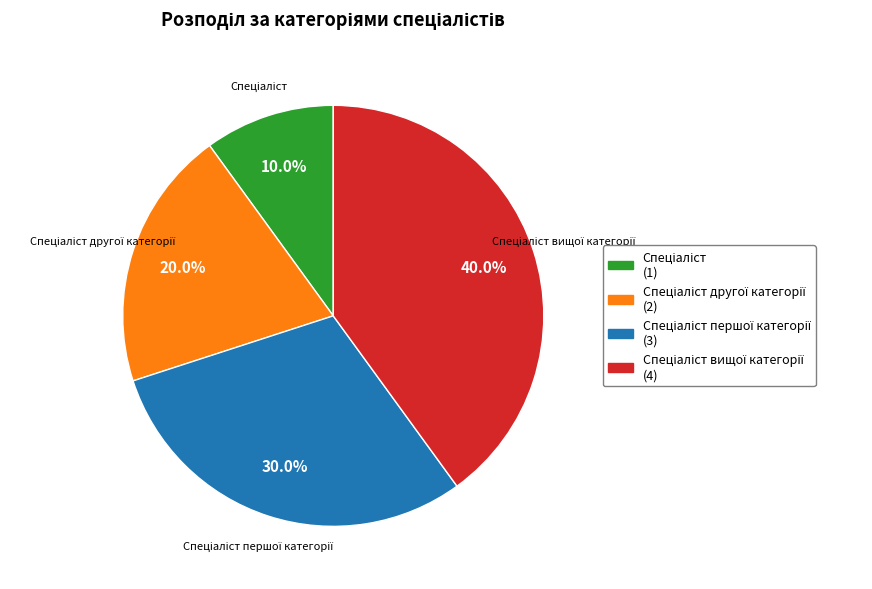

Does any single category account for the majority?

No